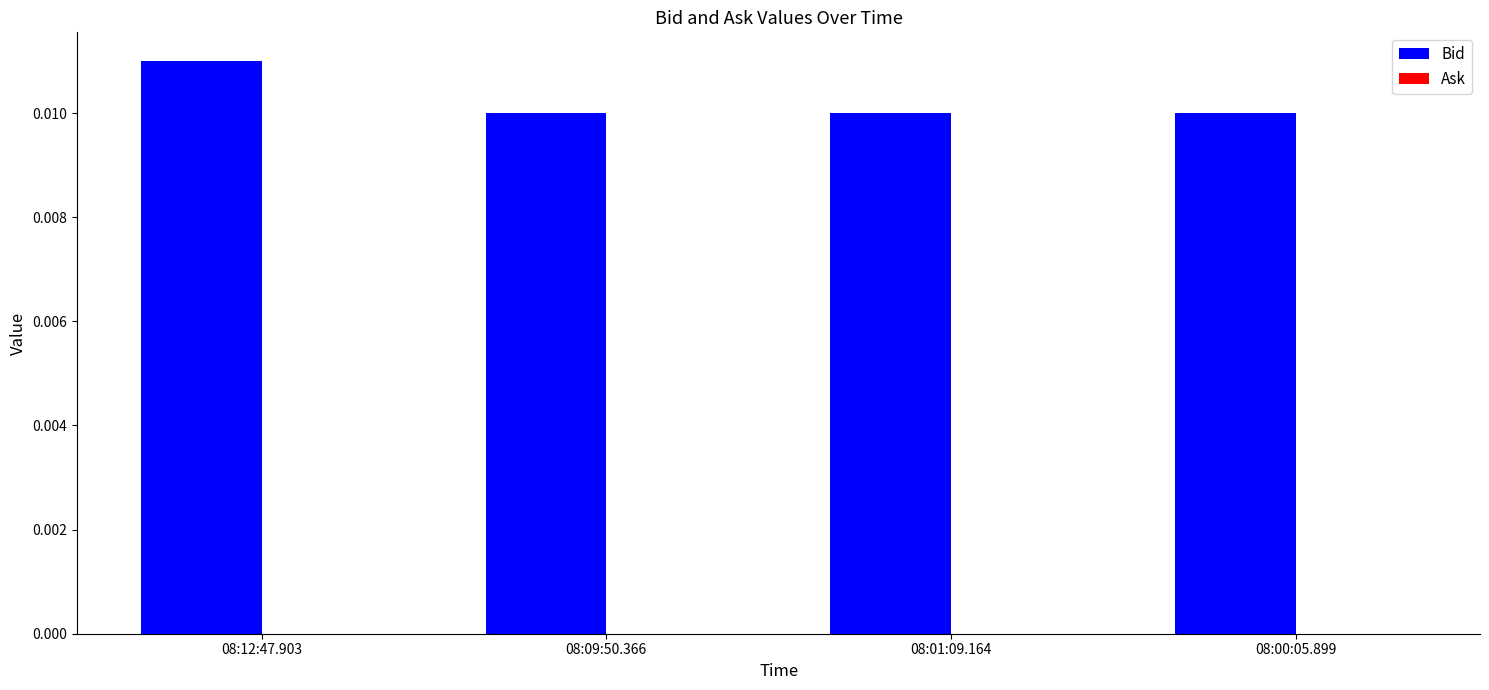

Which category has the highest value across all series?

08:12:47.903